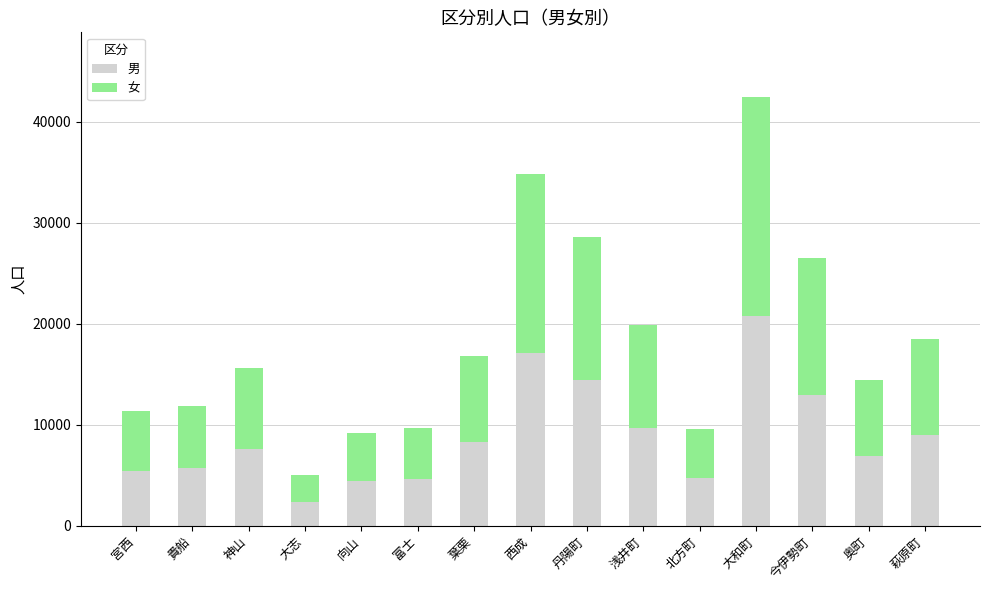

What is the difference between the maximum and minimum values in the 男 series?

18416